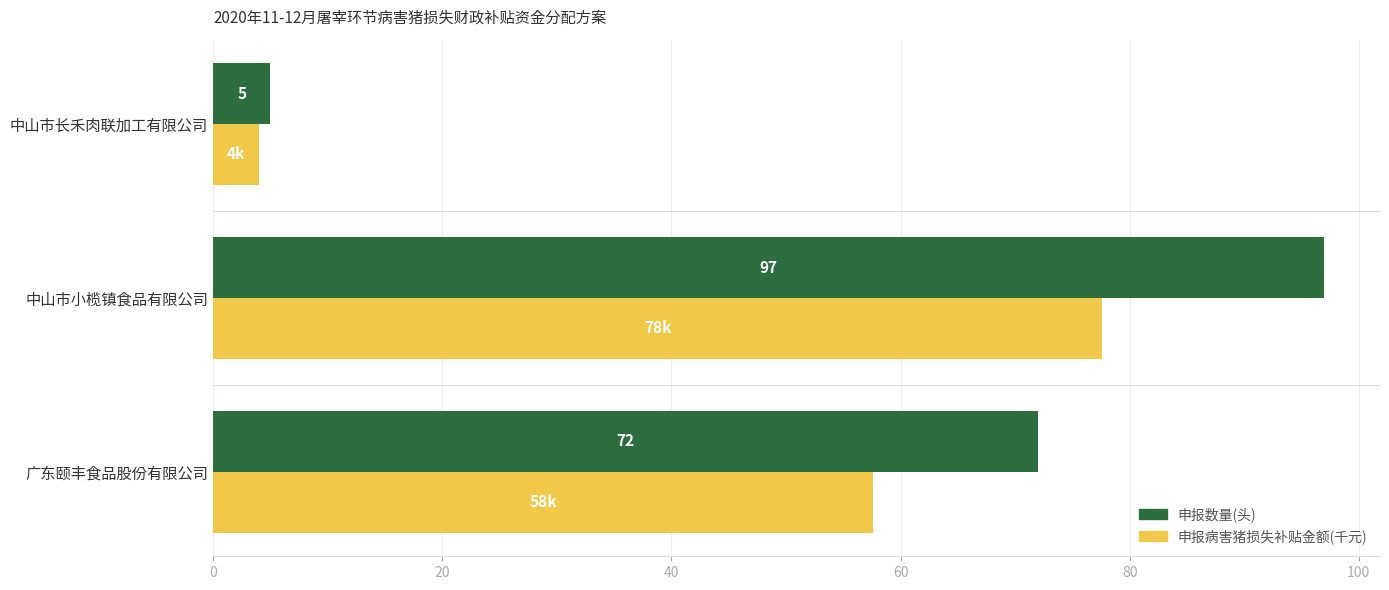

Where is 申报数量(头) nearest to the value 51?

广东颐丰食品股份有限公司